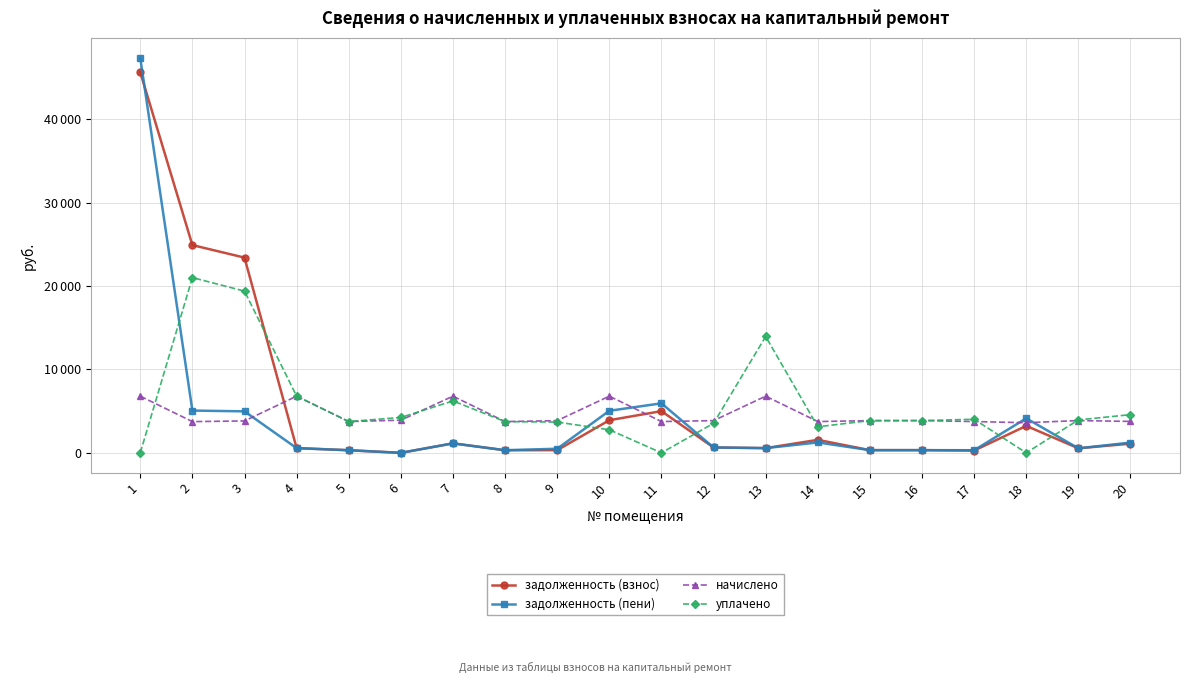

Which category has the lowest value across all series?

6